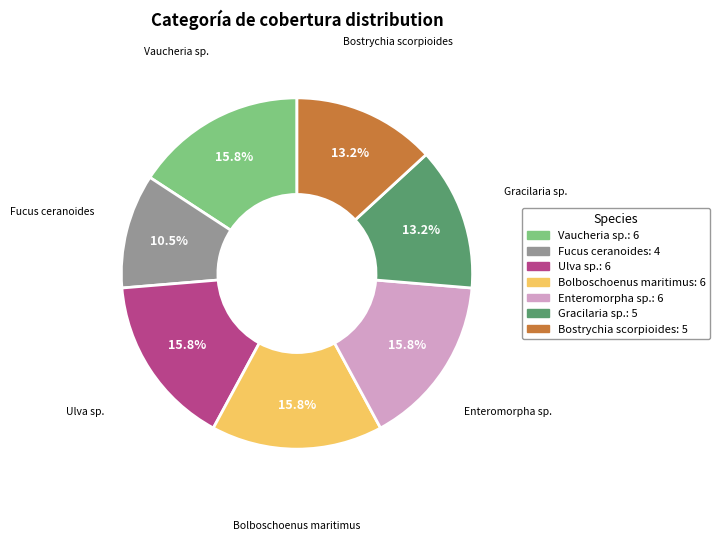

Do Bolboschoenus maritimus and Fucus ceranoides together represent more than half of the pie?

No